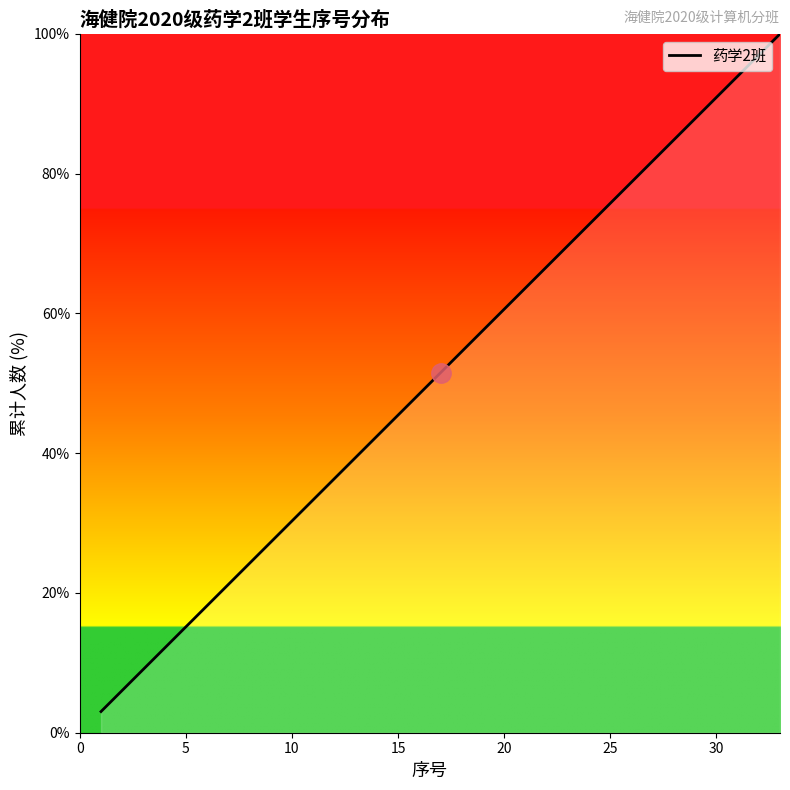

What is the difference between the second highest and second lowest values?

90.9